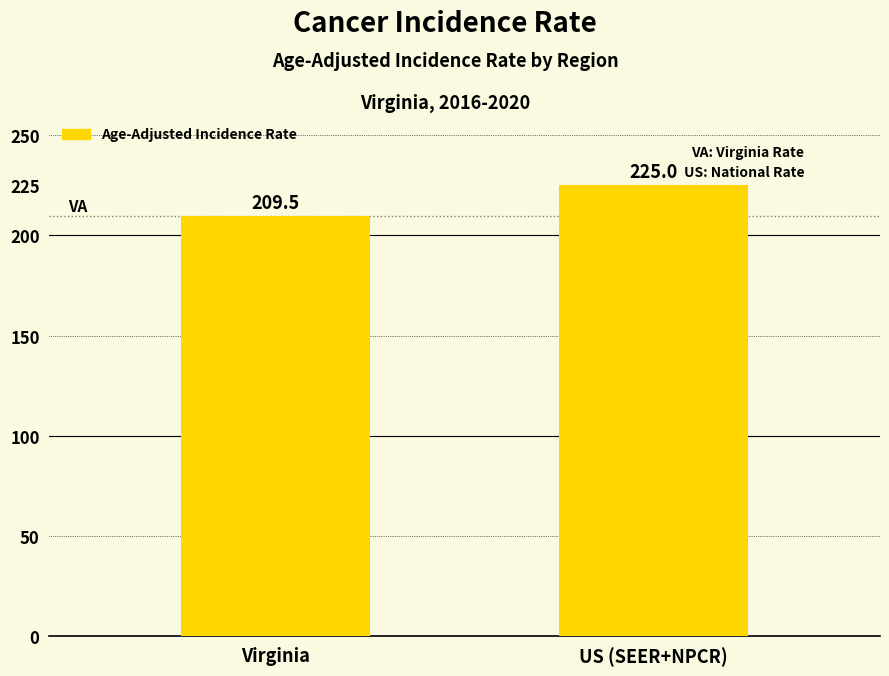

Between US (SEER+NPCR) and Virginia, which is larger?

US (SEER+NPCR)